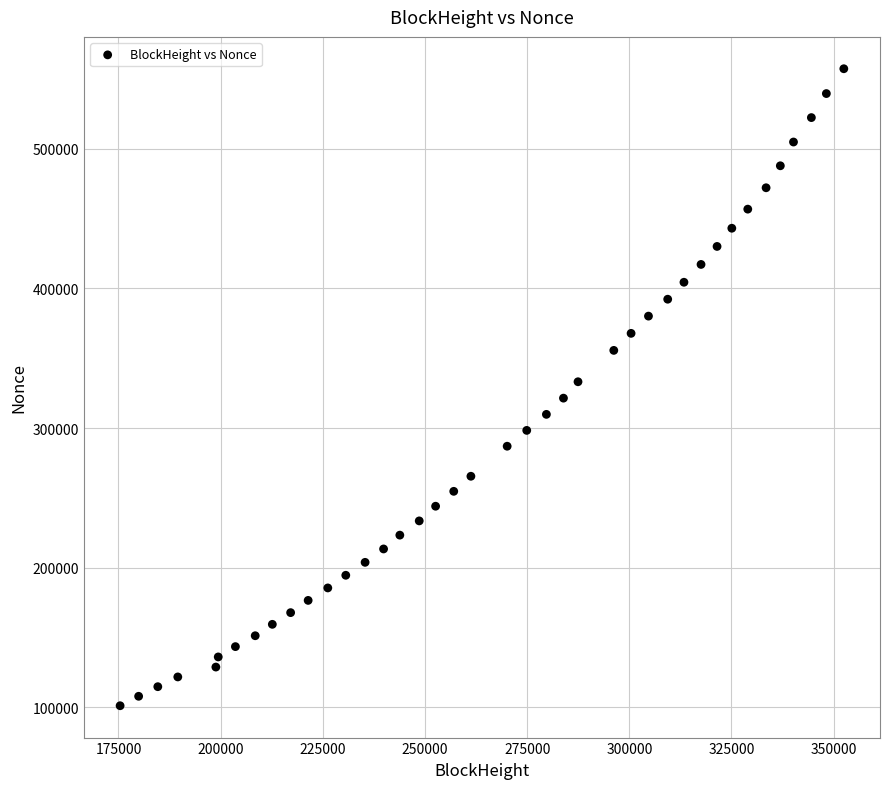

What is the range of Y values (max minus min)?

455963